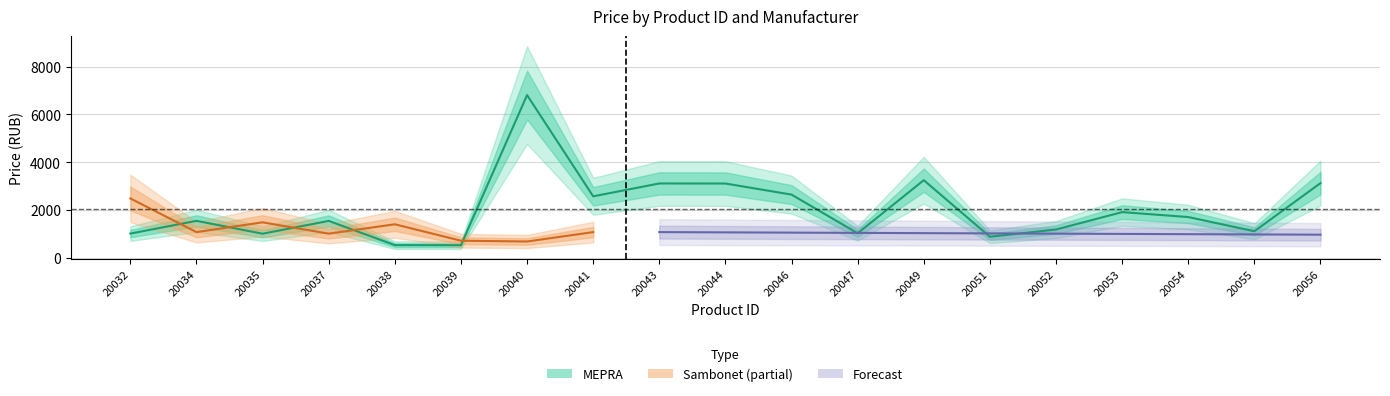

Where is the data nearest to the value 3669?

20049